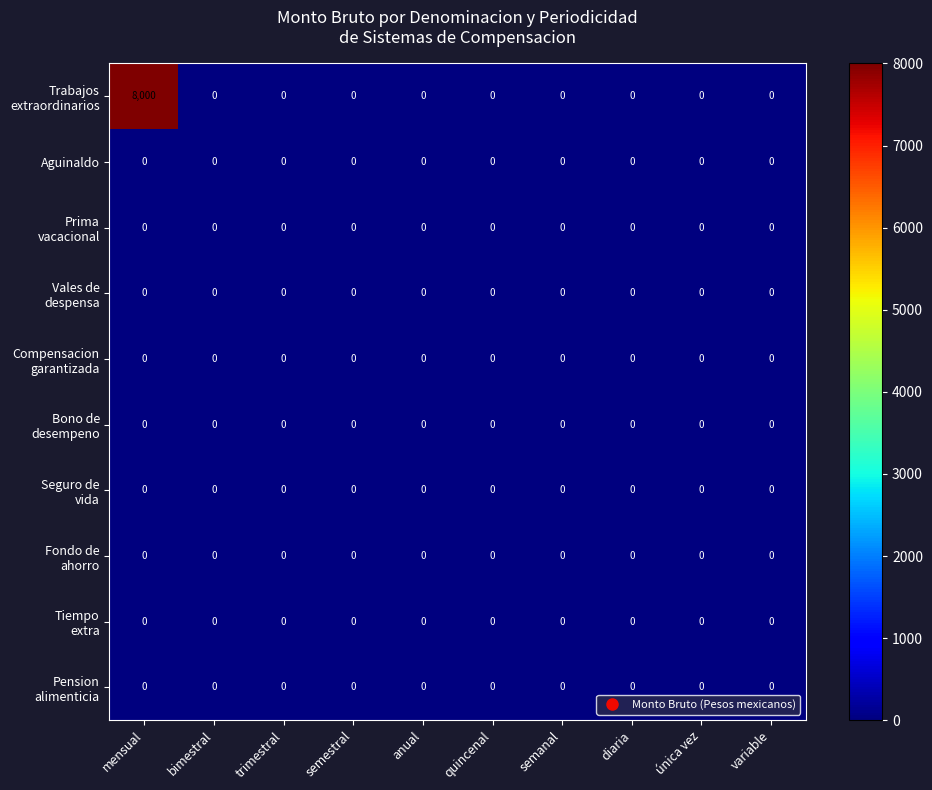

At semestral, list the series in order from smallest to largest.

Trabajos extraordinarios, Aguinaldo, Prima vacacional, Vales de despensa, Compensacion garantizada, Bono de desempeno, Seguro de vida, Fondo de ahorro, Tiempo extra, Pension alimenticia